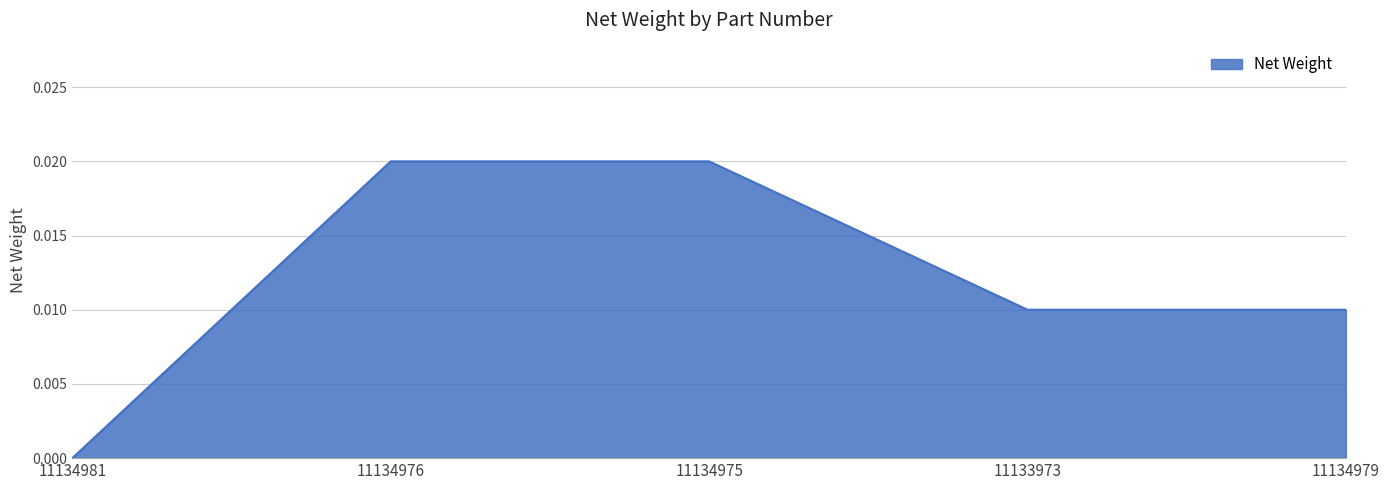

What position from the left is 11134975?

3